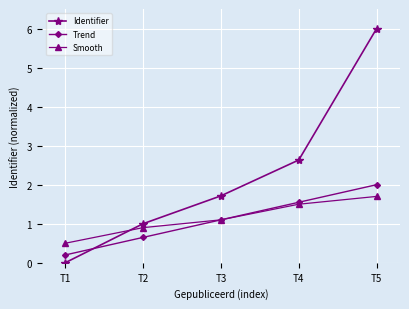

At which label does Trend first exceed 1?

T3